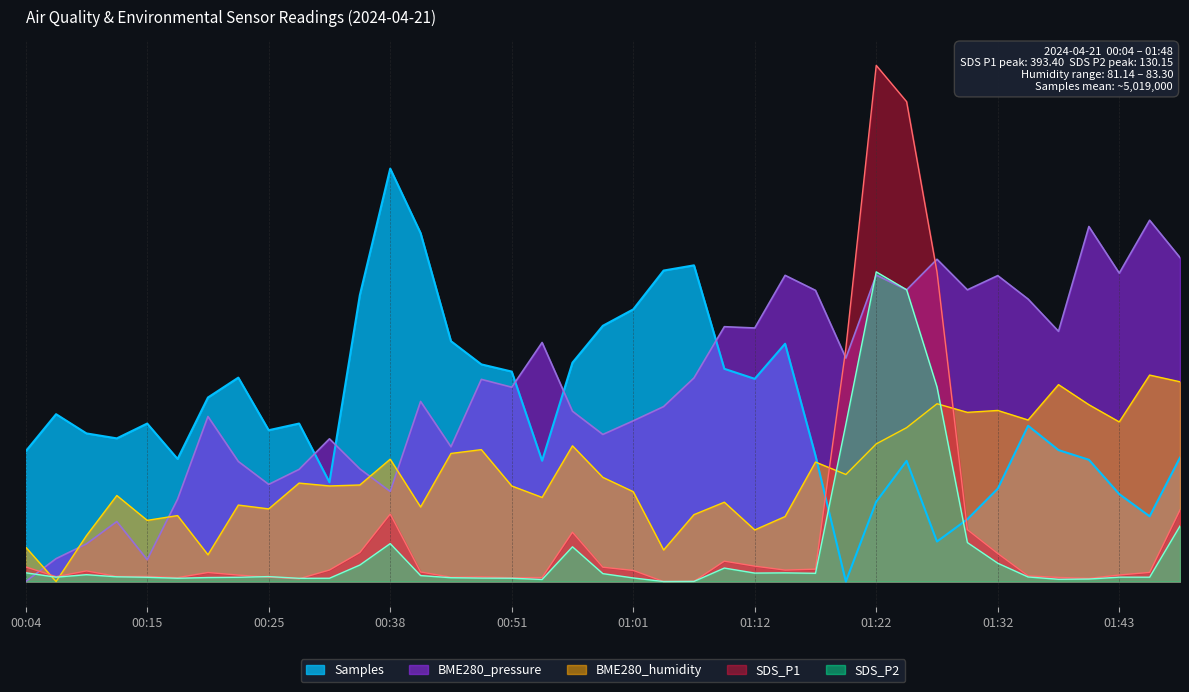

At 01:25, list the series in order from smallest to largest.

Samples, BME280_humidity, BME280_pressure, SDS_P2, SDS_P1